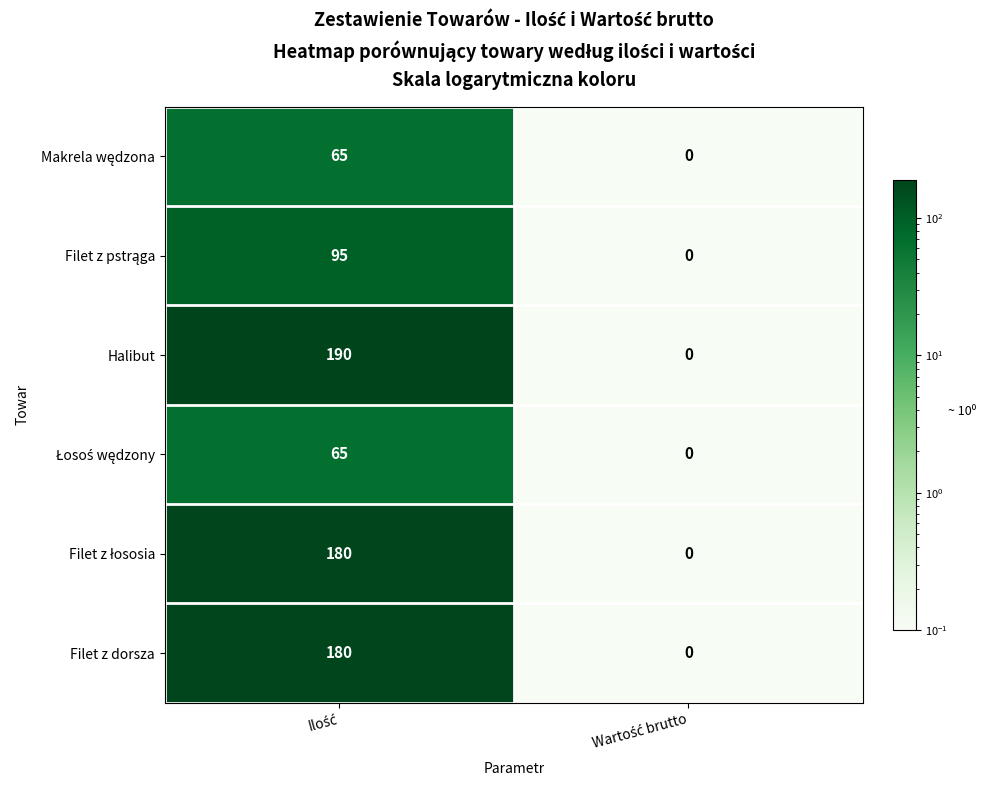

What is the maximum value shown in the chart?

190